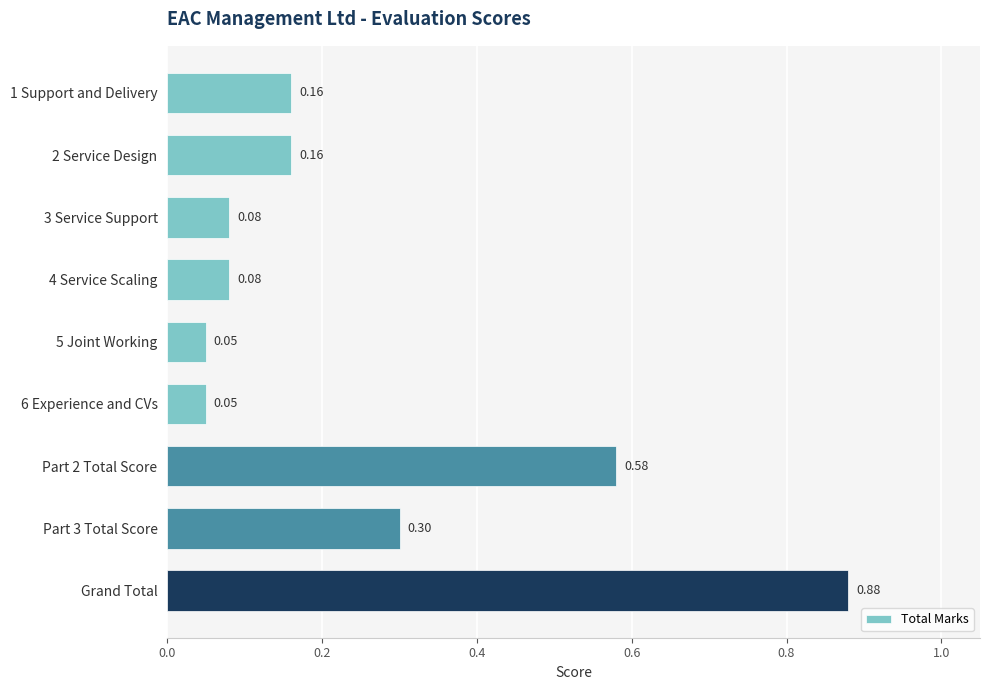

How many bars are there in total?

9